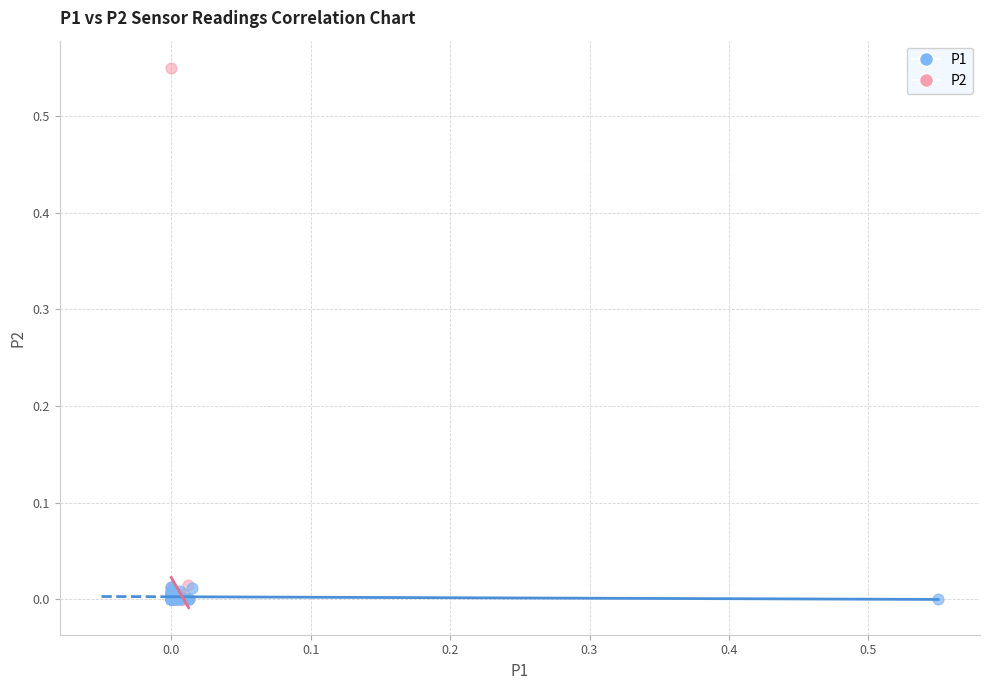

Which series reaches the maximum Y coordinate?

P2